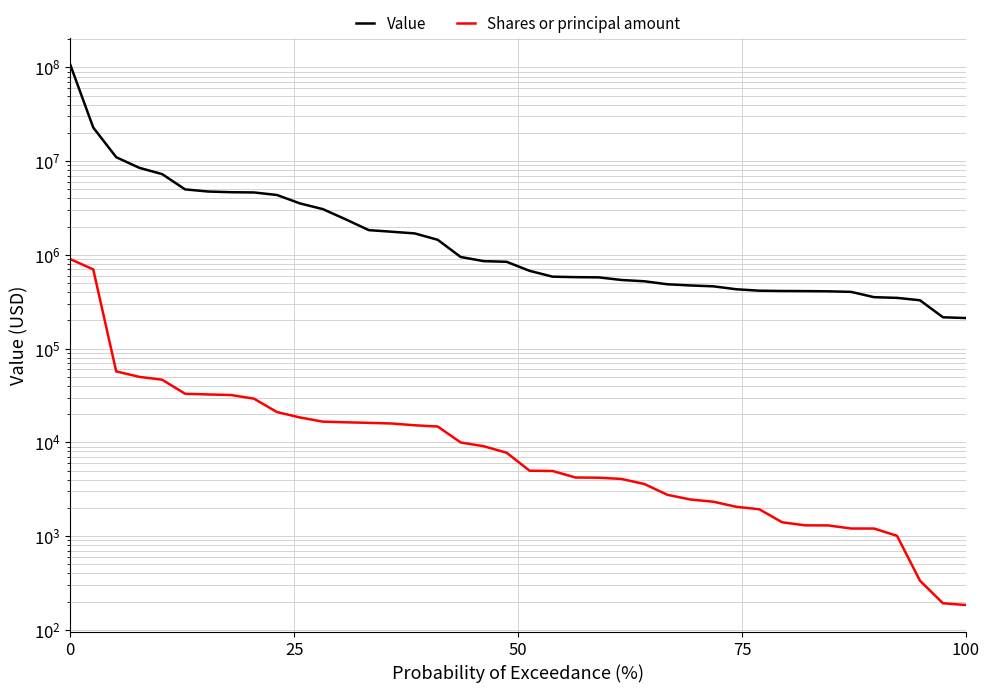

Between 15 and 22, which is larger?

15